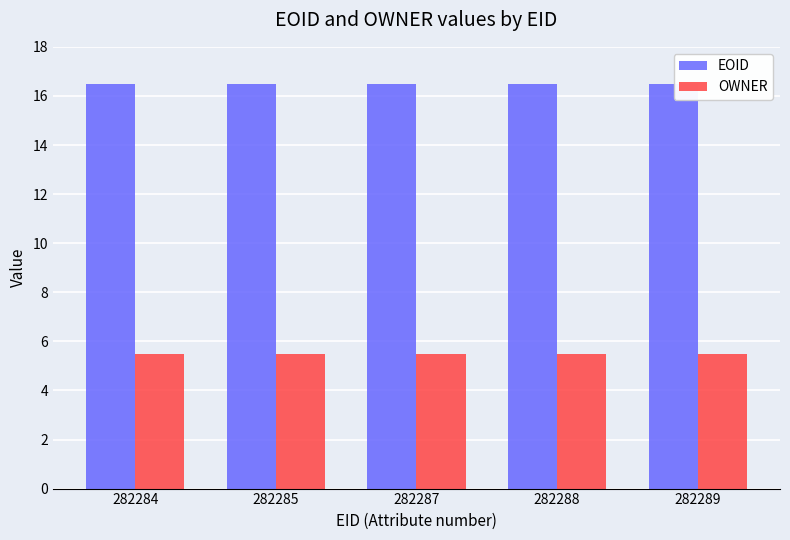

Which series has the largest total across all categories?

EOID